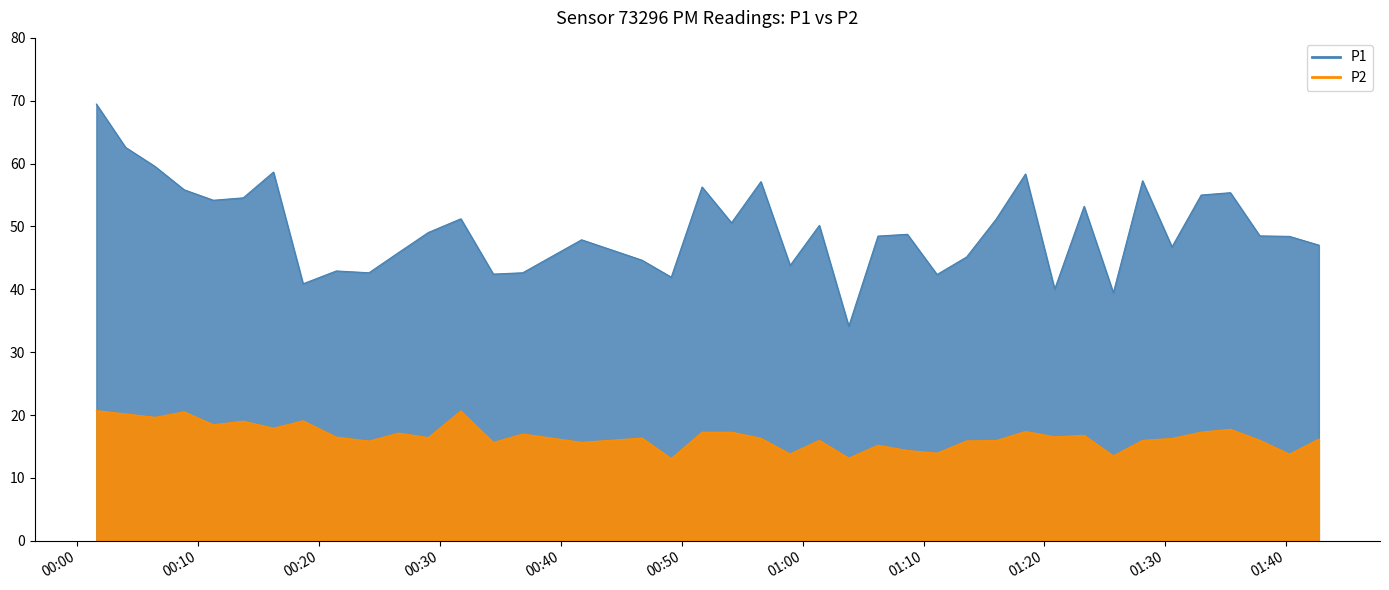

What is the spread (max minus min) of values at 2023-03-03T00:36:51?

25.7